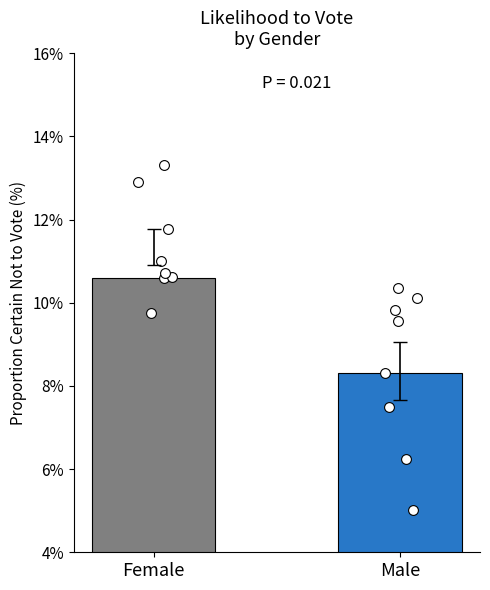

Which series reaches the maximum Y coordinate?

Female